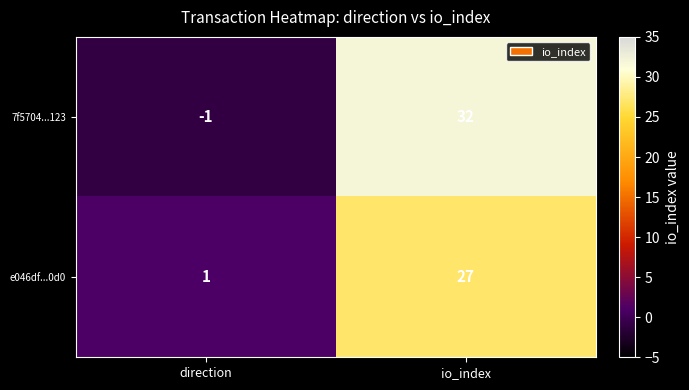

What is the difference between the e046df...0d0 values at direction and io_index?

26